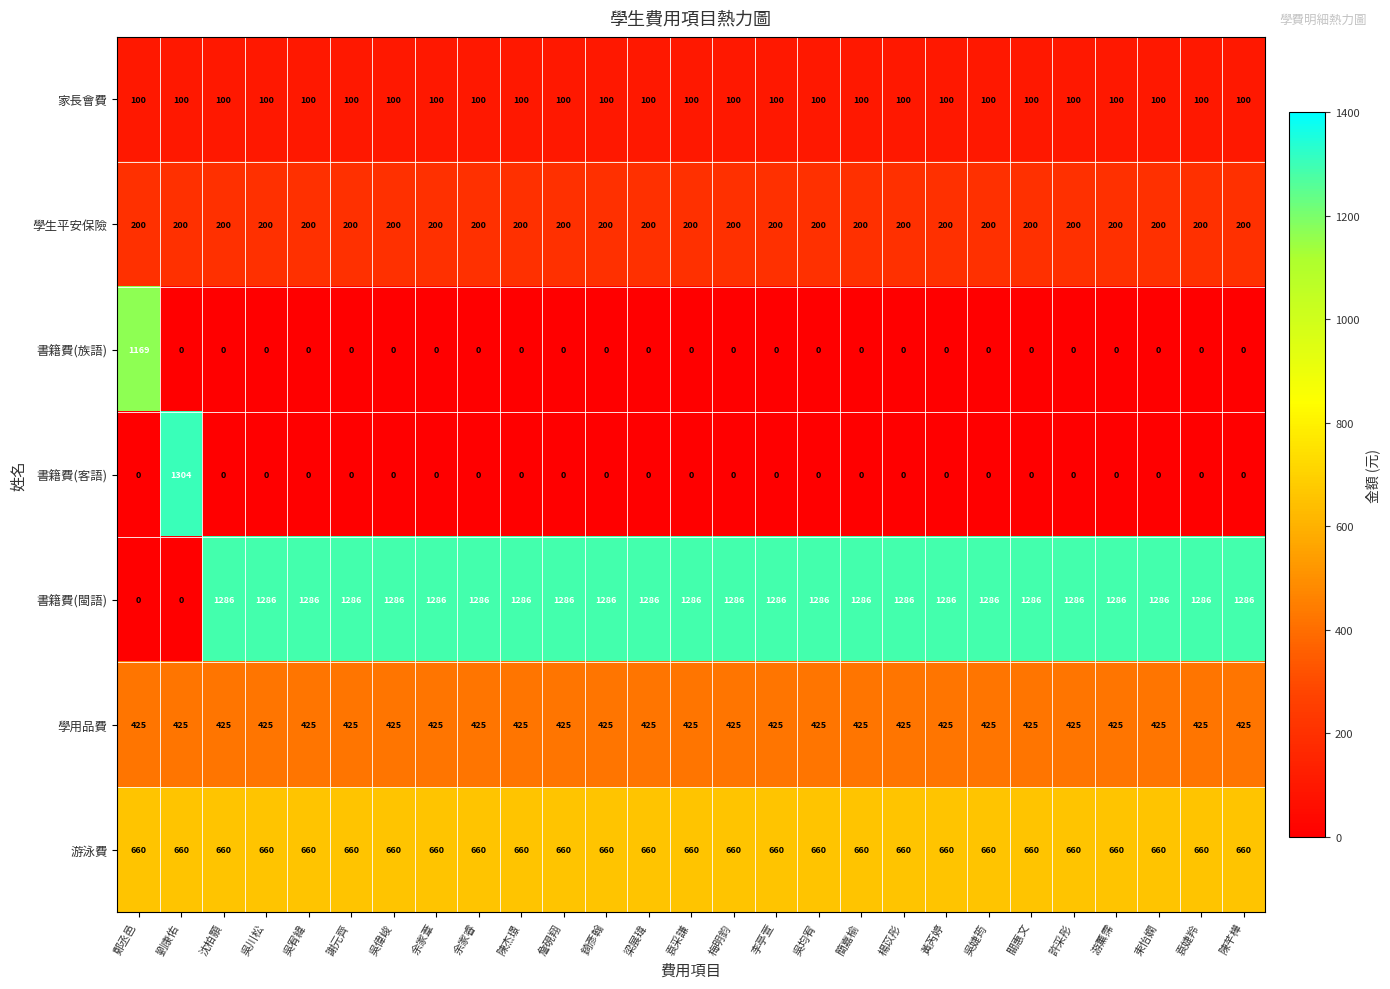

The value of 學生平安保險 at 梁展瑋 is 307. True or false?

False